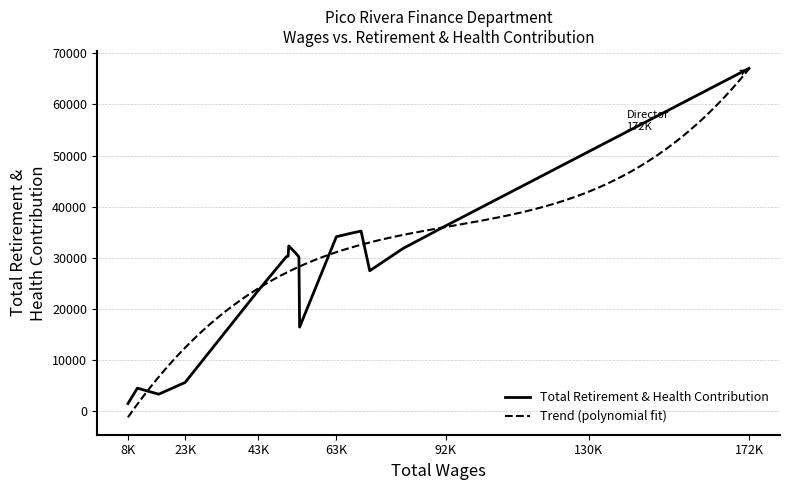

What is the ratio of the value at 172371 to the value at 50579?

2.2